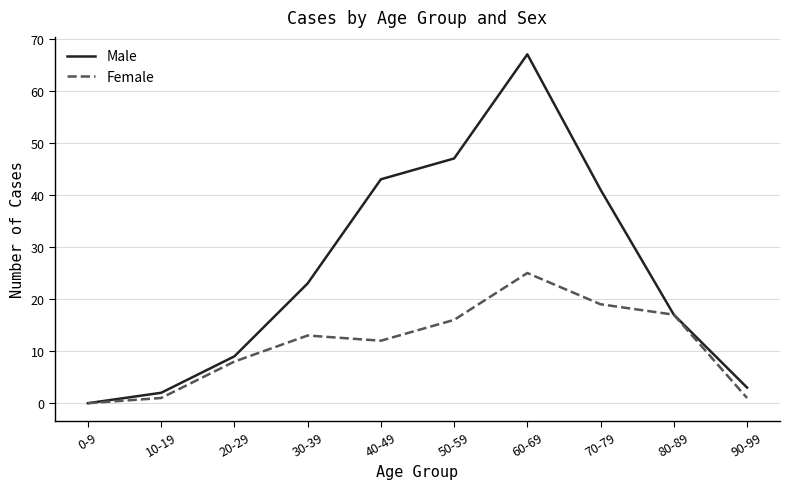

What is the highest value of the Male series?

67